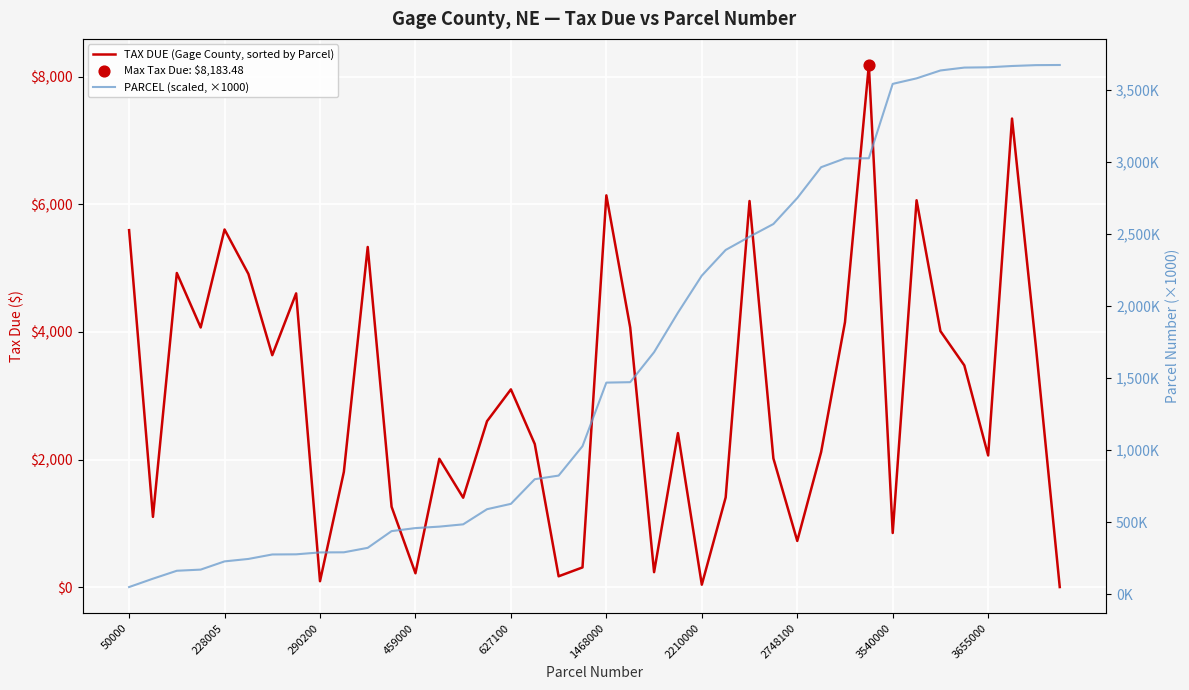

What are all the series names shown in the legend?

TAX DUE (Gage County, sorted by Parcel), PARCEL (scaled, ×1000)